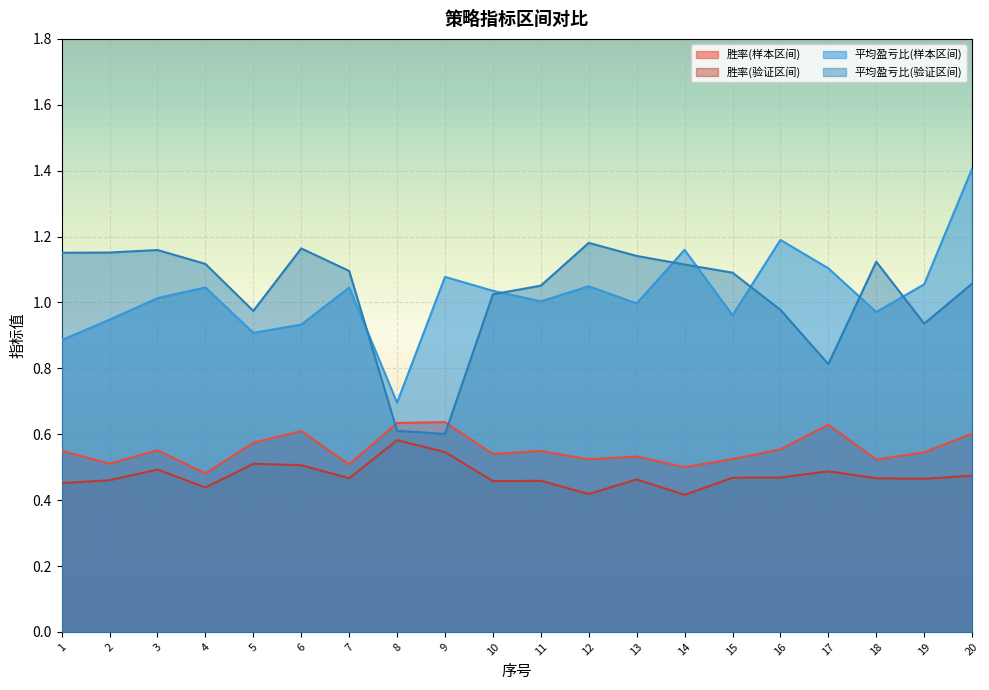

What is the difference between the 胜率(样本区间) values at 9 and 2?

0.1